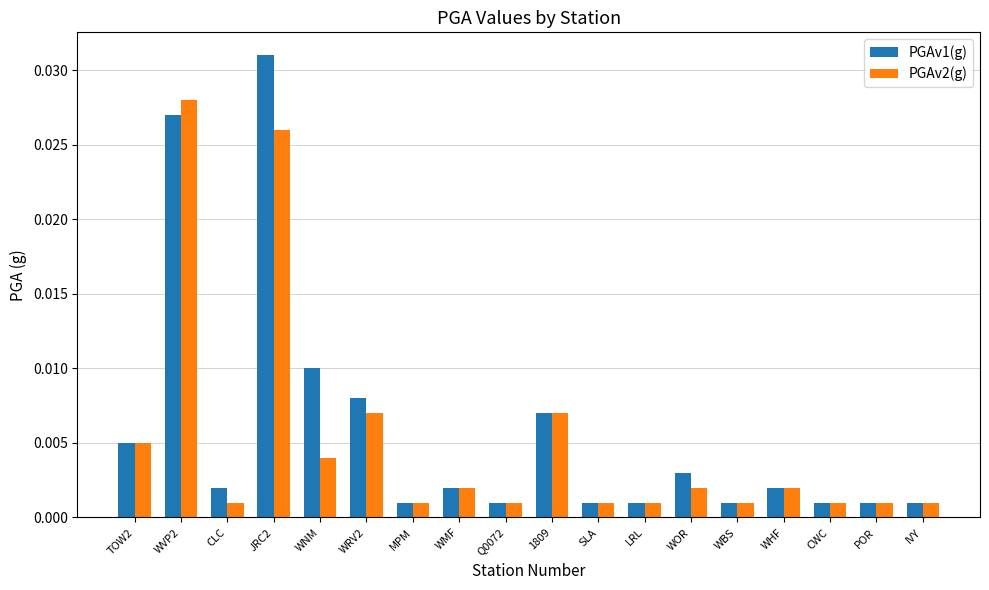

Which series has the largest range (max minus min)?

PGAv1(g)